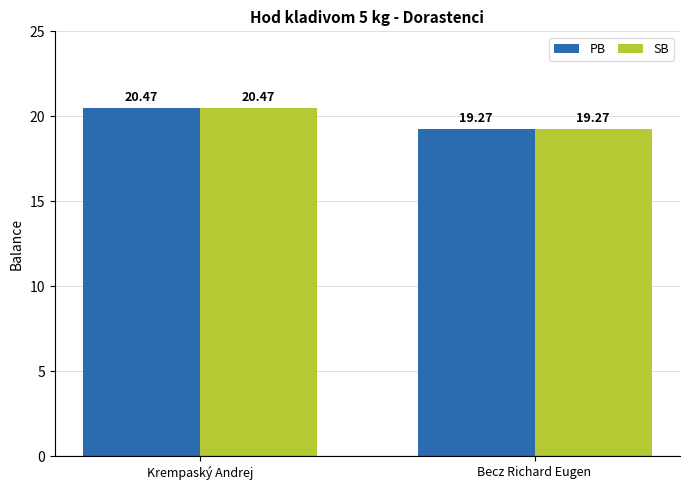

The value of SB at Becz Richard Eugen is 19.3. True or false?

True